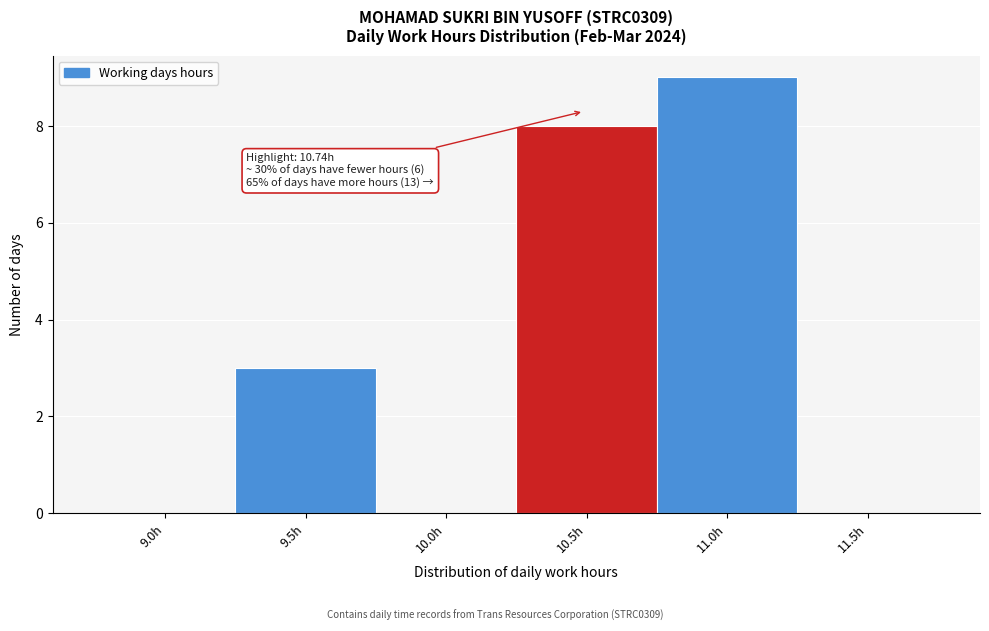

Reading left to right, extract all data points from this chart.

9.0h=0	9.5h=3	10.0h=0	10.5h=8	11.0h=9	11.5h=0